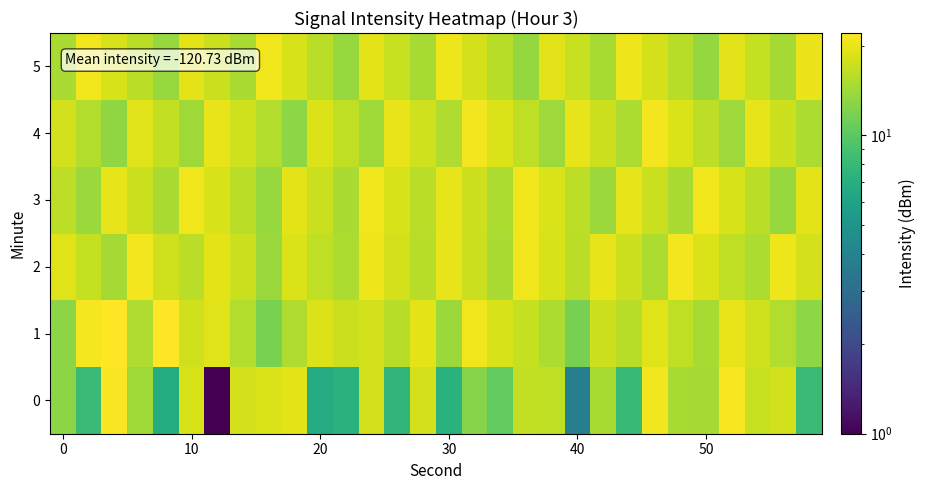

Reading left to right, what are all the values shown in this chart?

0: 12.9	8.2	21.6	14.3	6.8	18.3	1.0	18.1	18.4	19.4	6.7	7.2	17.9	7.7	18.0	7.2	12.6	10.5	16.6	16.3	3.8	14.6	8.0	20.8	14.7	14.5	21.3	17.0	17.9	8.2
1: 12.8	21.1	21.9	15.3	22.0	17.6	18.9	15.5	11.9	15.3	18.7	17.1	17.9	15.7	19.4	13.8	20.5	18.3	16.7	15.1	11.6	17.4	15.8	19.0	16.4	14.7	19.9	17.6	15.3	13.0
2: 19.0	16.7	14.4	20.8	17.5	15.9	19.3	17.1	13.8	18.6	16.3	15.0	20.4	18.1	15.7	19.5	17.2	14.9	20.6	18.3	16.0	19.7	17.4	15.1	20.9	18.6	16.3	15.0	20.4	18.1
3: 16.1	13.8	19.5	17.2	14.9	20.6	18.3	16.0	13.7	19.4	17.1	14.8	20.5	18.2	15.9	19.6	17.3	15.0	20.7	18.4	16.1	13.8	19.5	17.2	14.9	20.6	18.3	16.0	13.7	19.4
4: 17.7	15.4	13.1	18.8	16.5	14.2	19.9	17.6	15.3	13.0	18.7	16.4	14.1	19.8	17.5	15.2	20.9	18.6	16.3	14.0	19.7	17.4	15.1	20.8	18.5	16.2	13.9	19.6	17.3	15.0
5: 14.9	20.6	18.3	16.0	13.7	19.4	17.1	14.8	20.5	18.2	15.9	13.6	19.3	17.0	14.7	20.4	18.1	15.8	13.5	19.2	16.9	14.6	20.3	18.0	15.7	13.4	19.1	16.8	14.5	20.2